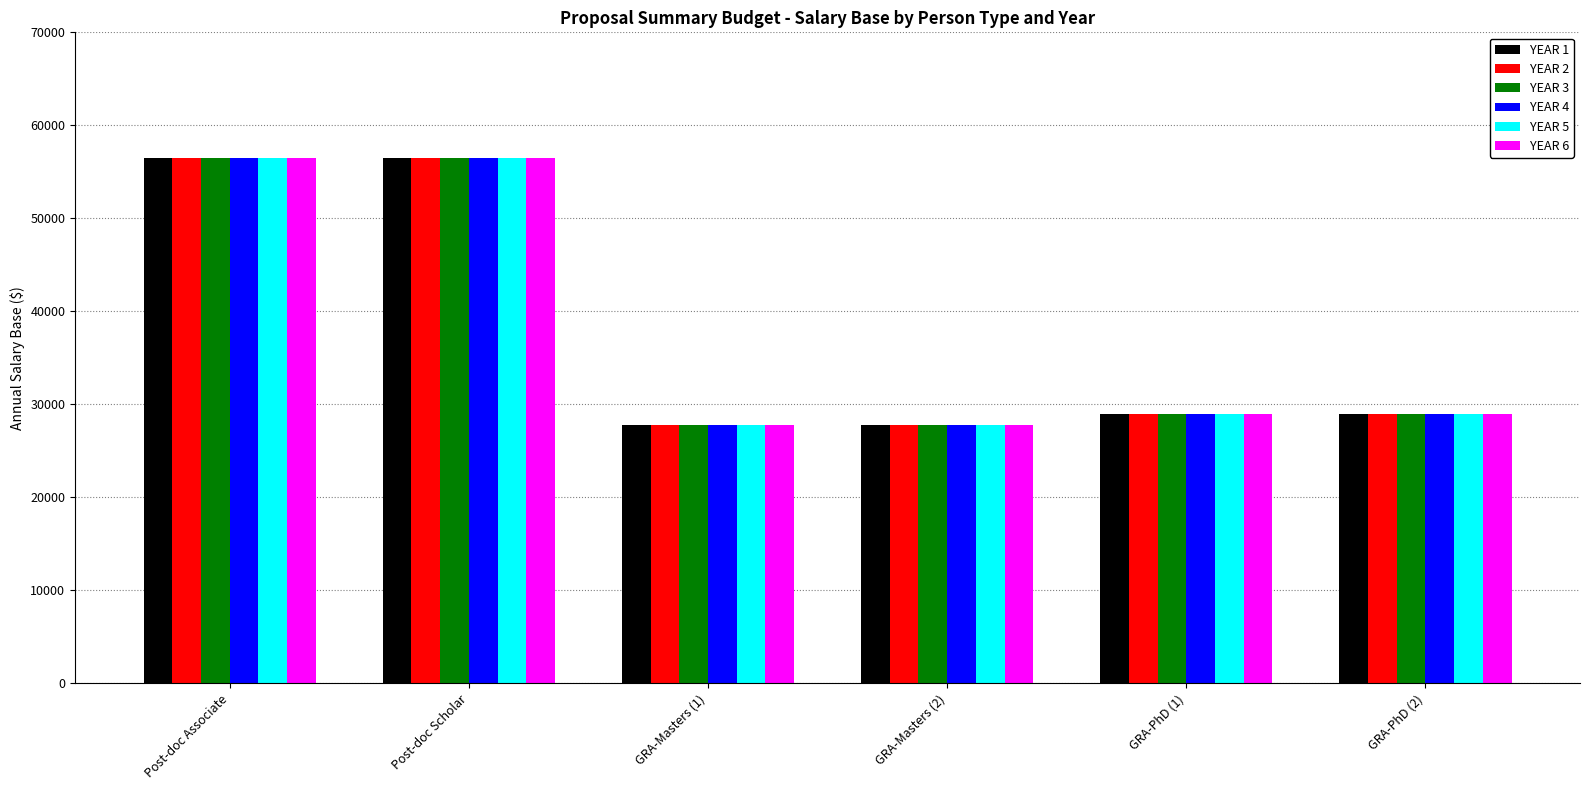

Is the value of YEAR 1 at GRA-PhD (2) greater than the value of YEAR 4 at Post-doc Scholar?

No